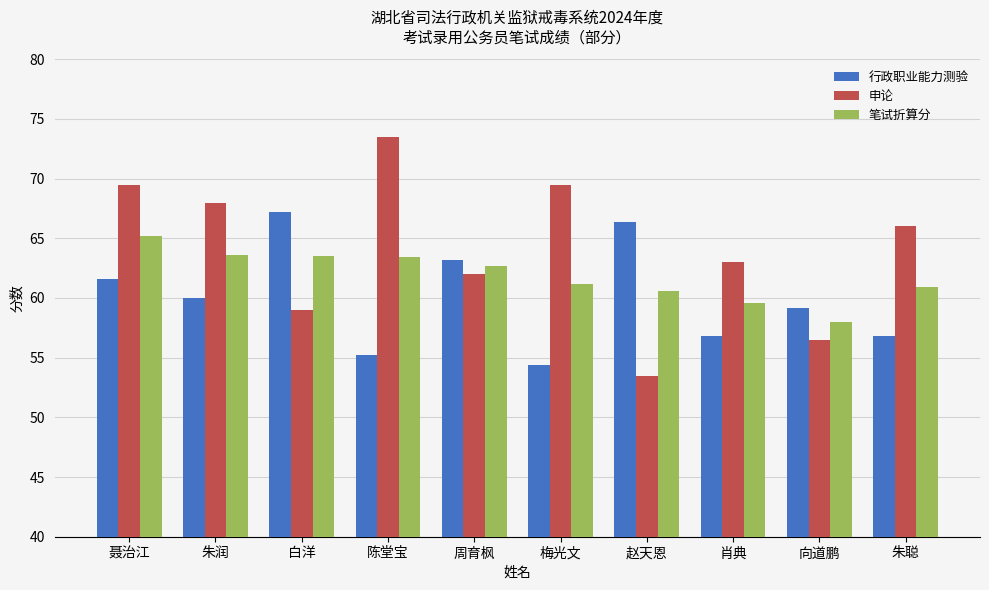

Which series changed the most between 聂治江 and 向道鹏?

申论